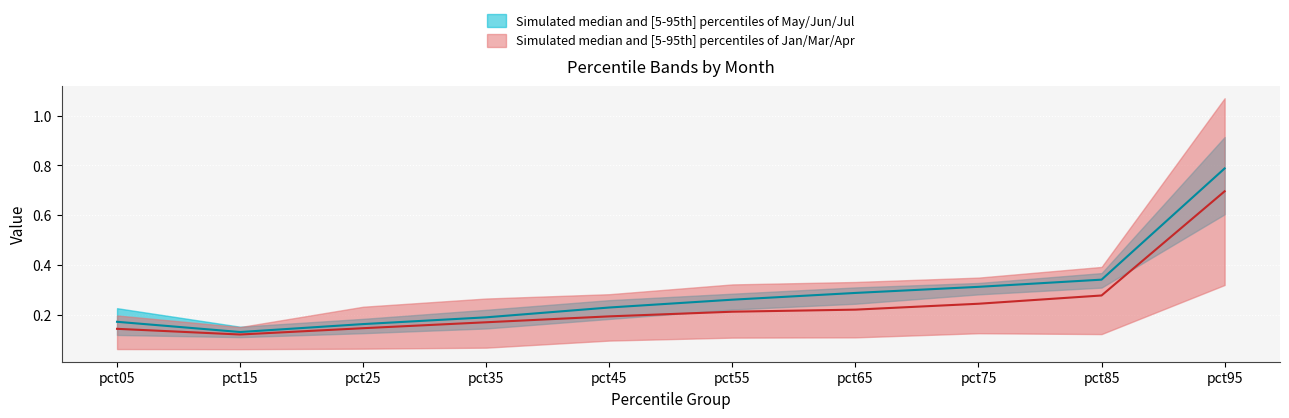

Which series ends up on top after the final intersection of Mar and May?

Mar